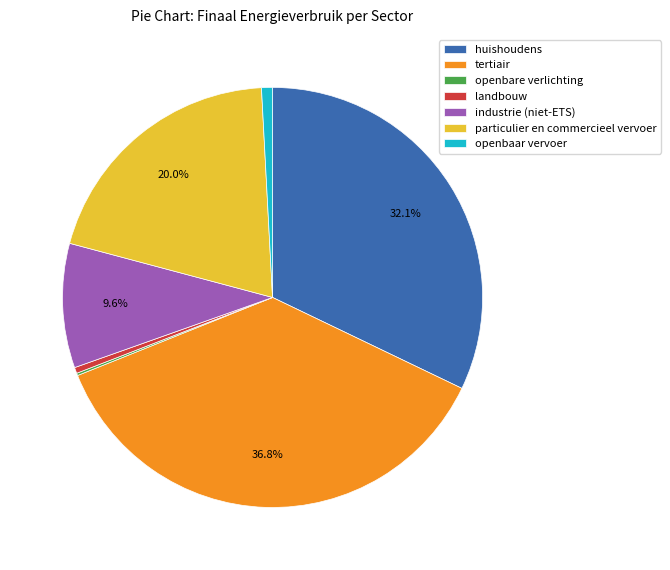

Which has a higher value, landbouw or huishoudens?

huishoudens